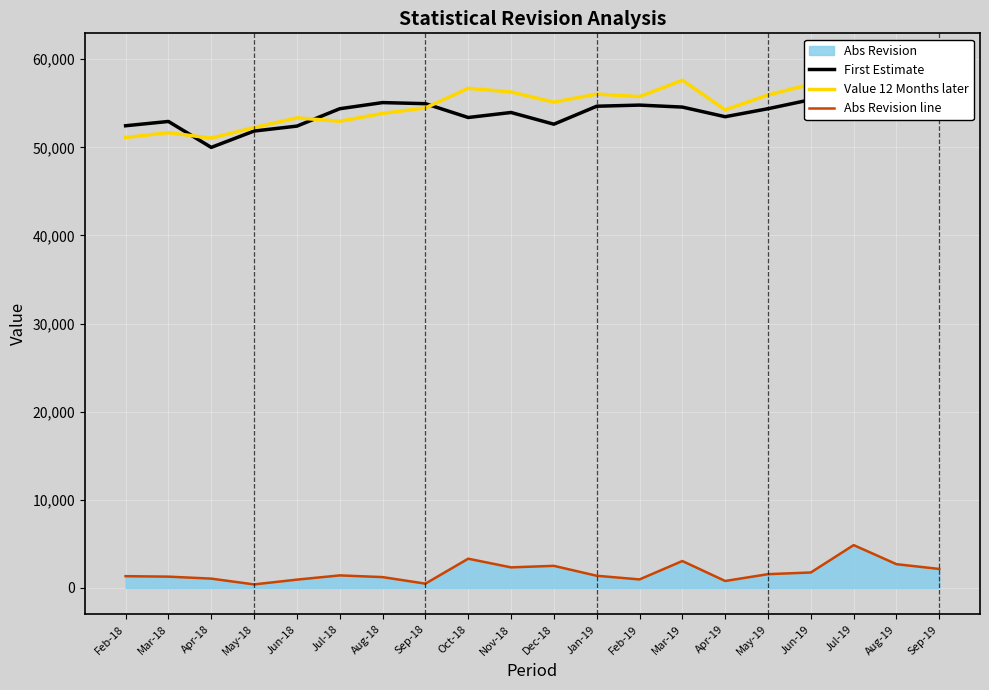

Which series changed the most between Mar-19 and Aug-19?

First Estimate